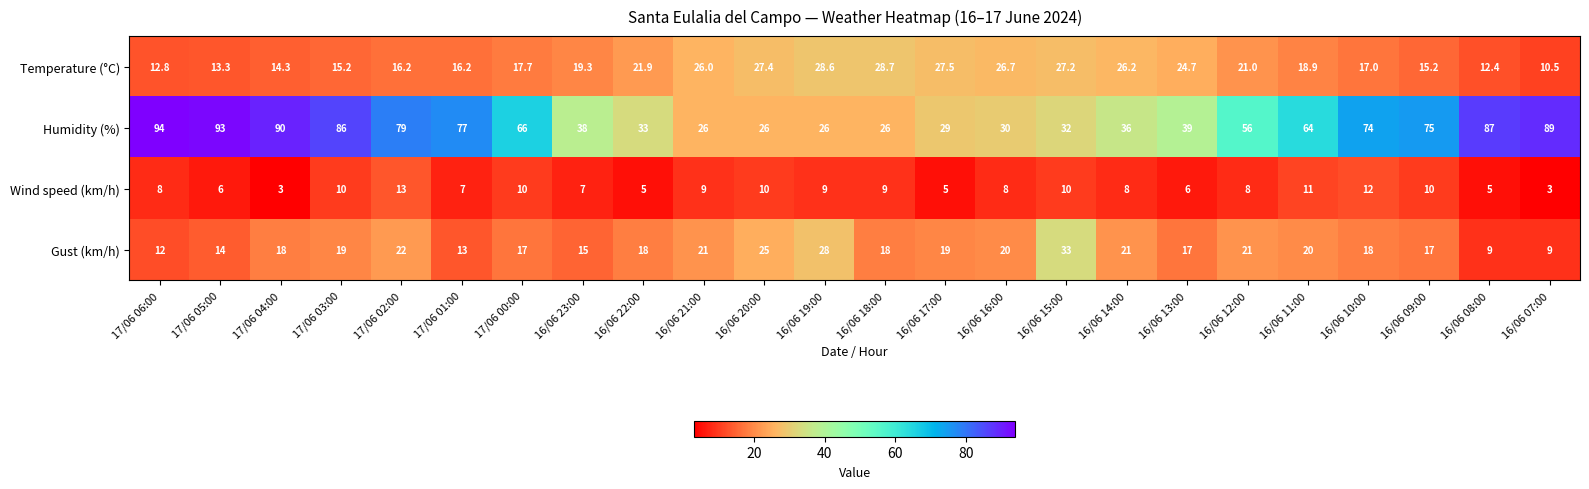

Which category has the highest value in the Temperature (°C) series?

16/06 18:00